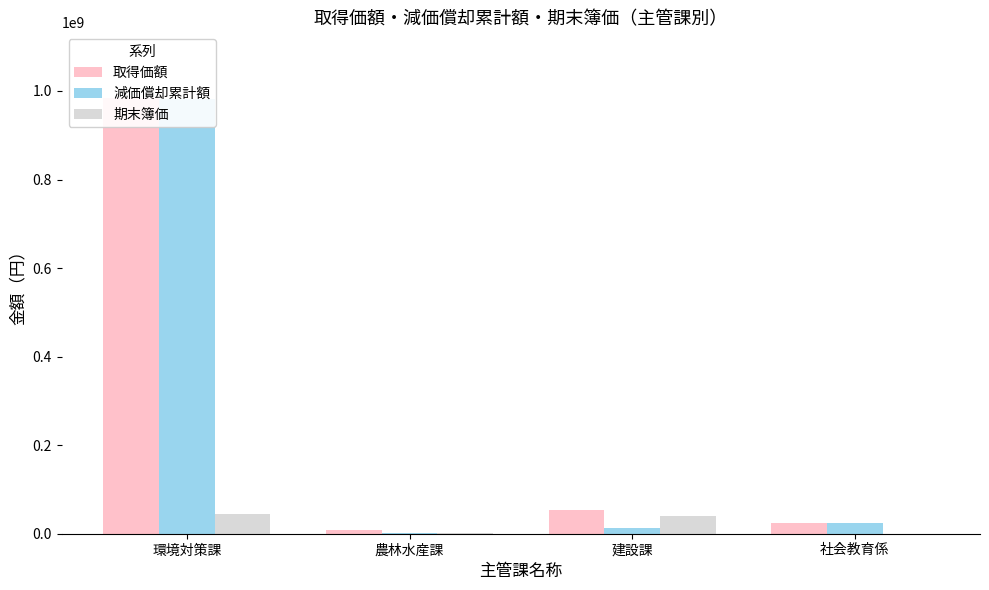

What is the difference between the 取得価額 values at 社会教育係 and 農林水産課?

16721200